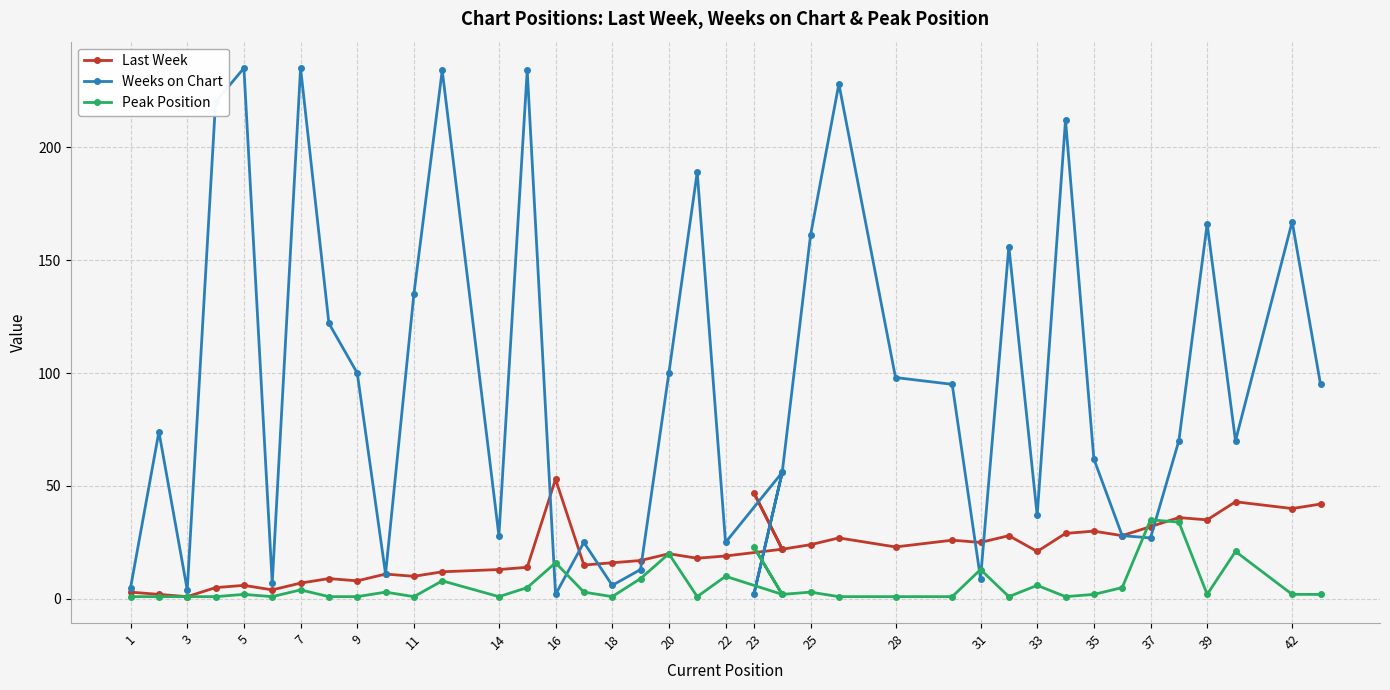

What is the sum of the Last Week values at 1 and 22?

22